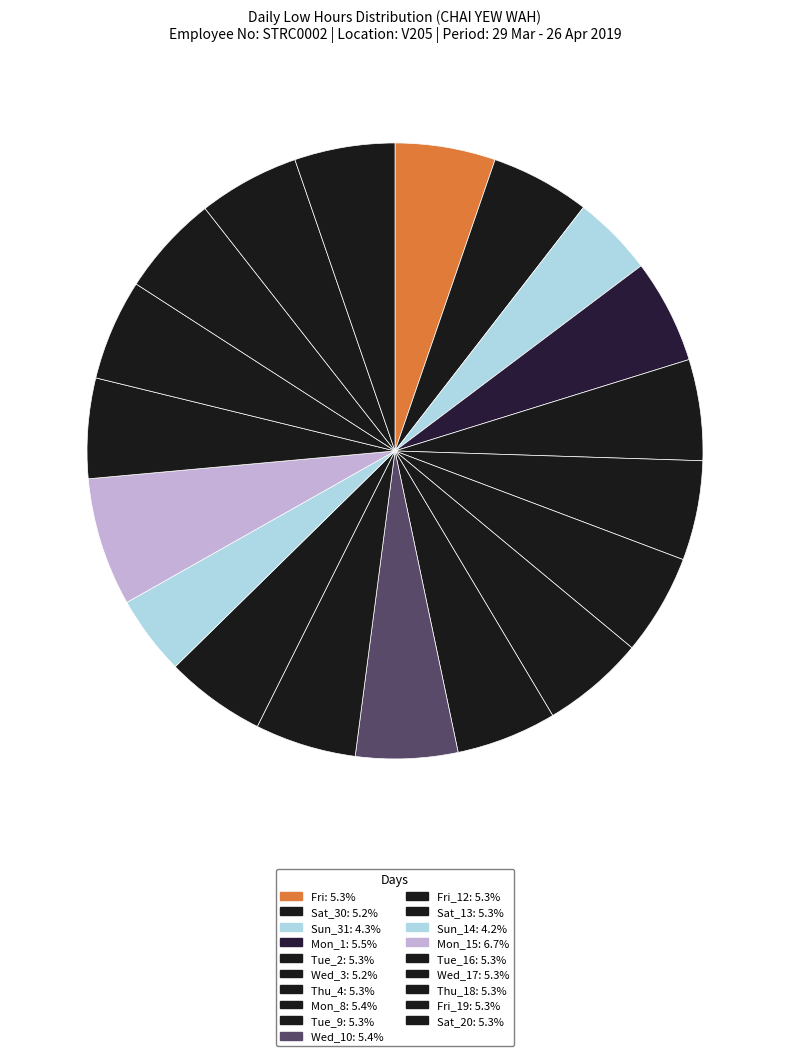

Which slice is the smallest?

Sun_14